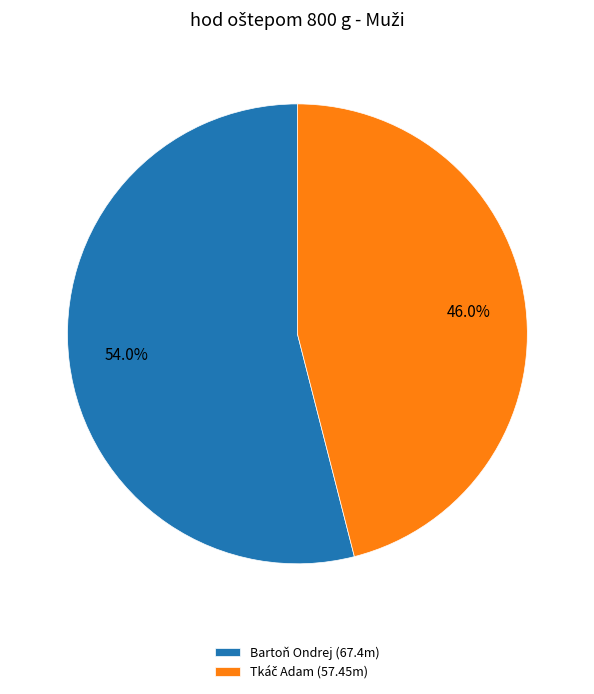

The Bartoň Ondrej slice represents 60% of the pie. True or false?

False